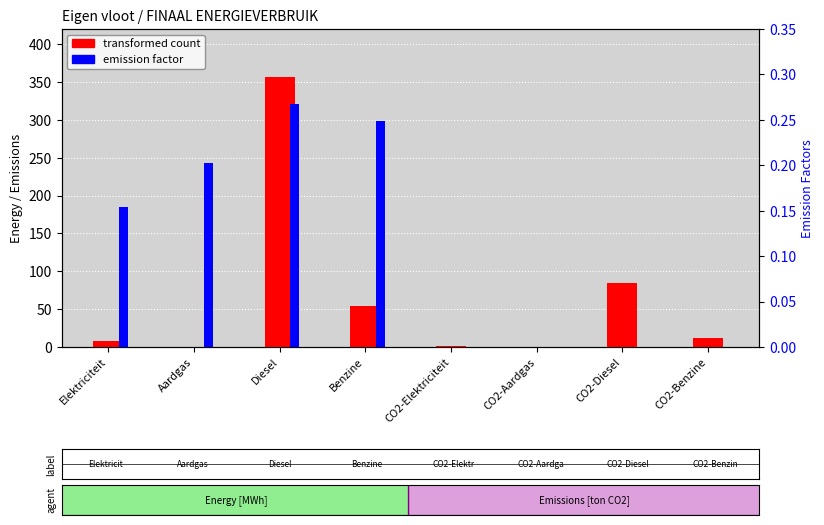

At how many categories does at least one series exceed 152?

1